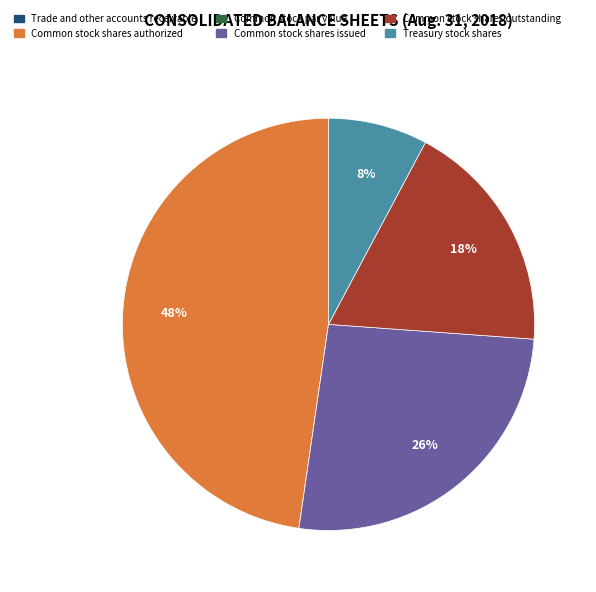

Which category has the biggest portion of the pie?

Common stock shares authorized